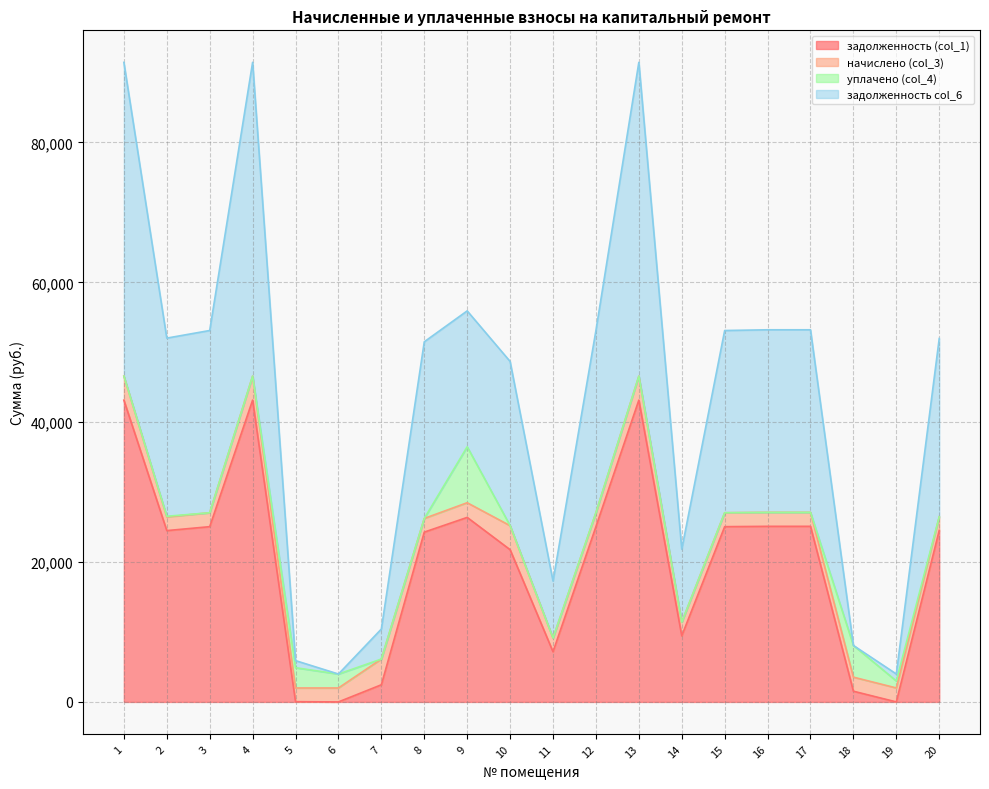

True or false: задолженность col_6 and задолженность (col_1) cross at least once.

False